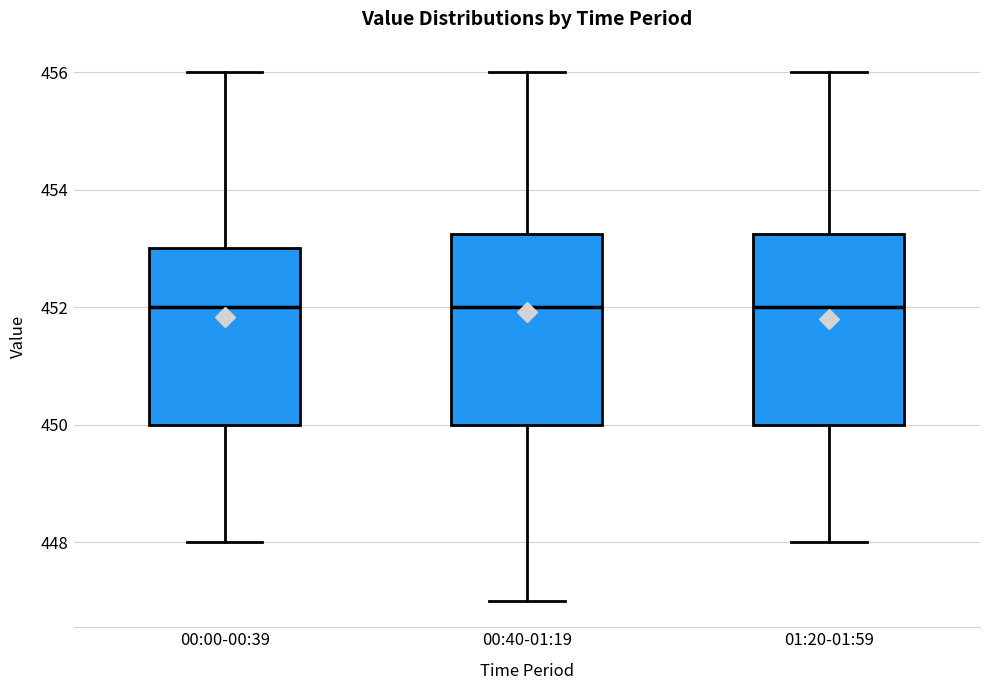

Where does the upper whisker of the box for 01:20-01:59 end on the y-axis? The values are not printed on the chart, so give them approximately, as read against the axis.

456.0